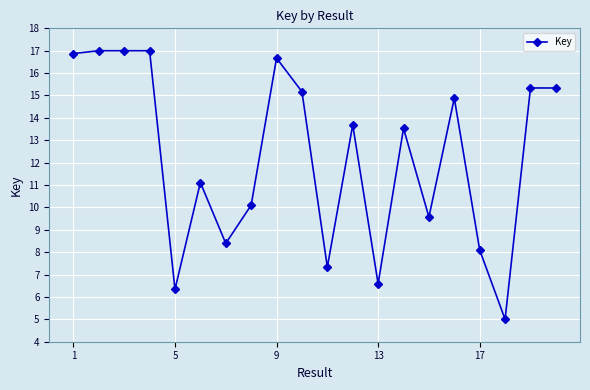

What is the greatest value displayed?

17.0